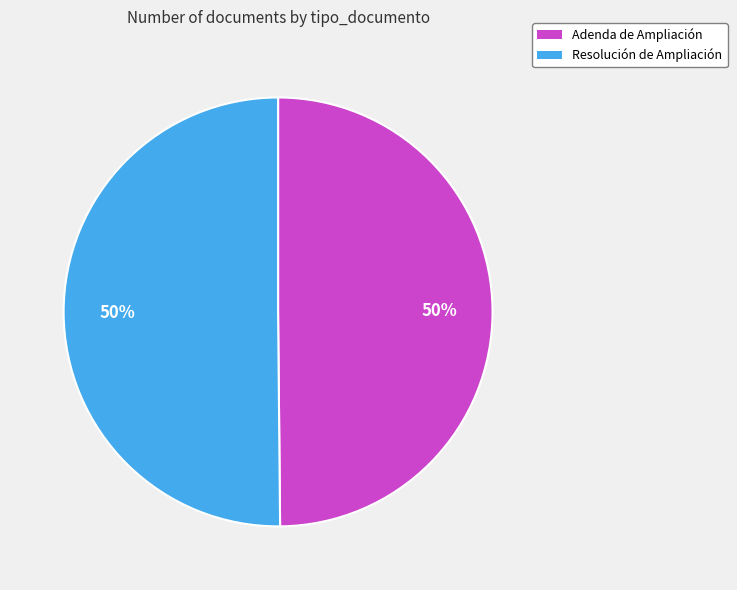

Combined, do Resolución de Ampliación and Adenda de Ampliación account for over 50%?

Yes